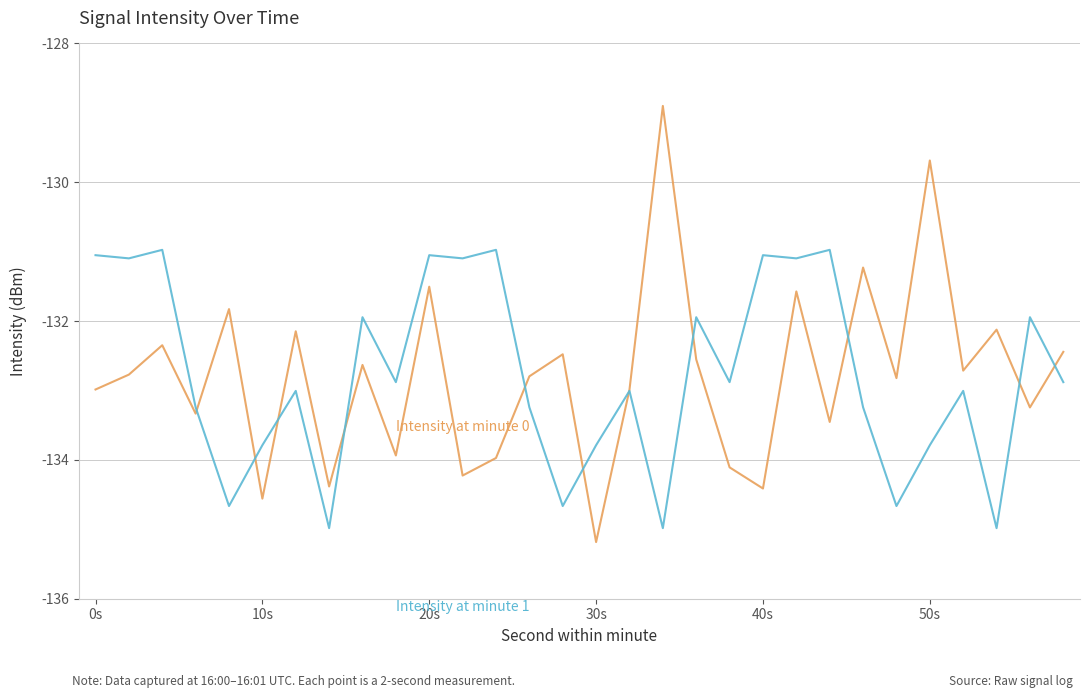

What is the greatest value displayed?

-128.9